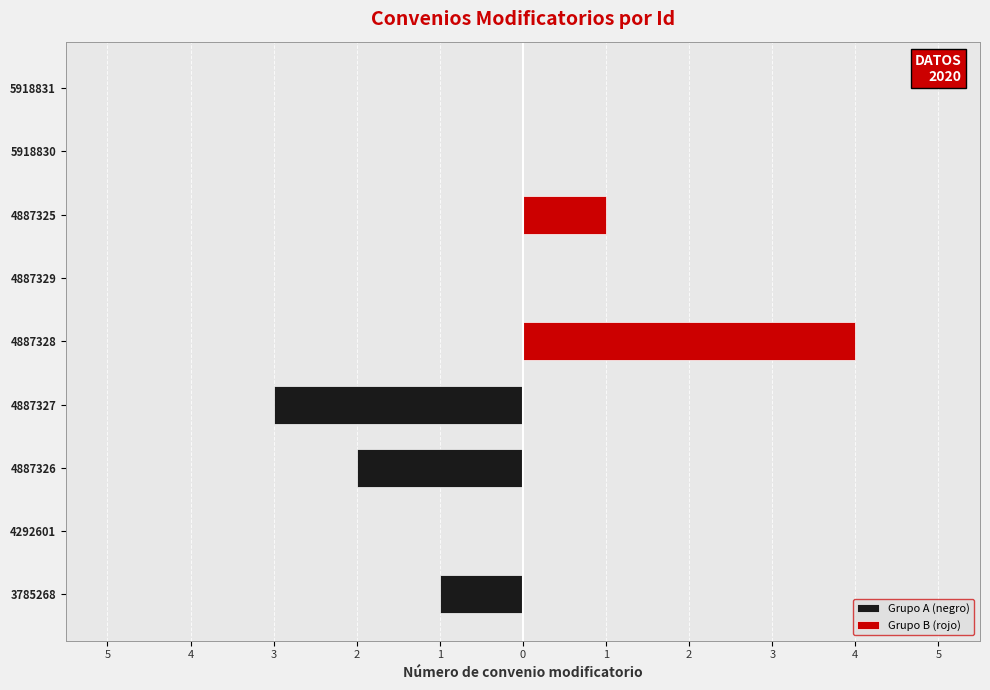

What is the label of the 5th bar from the left?

4887328